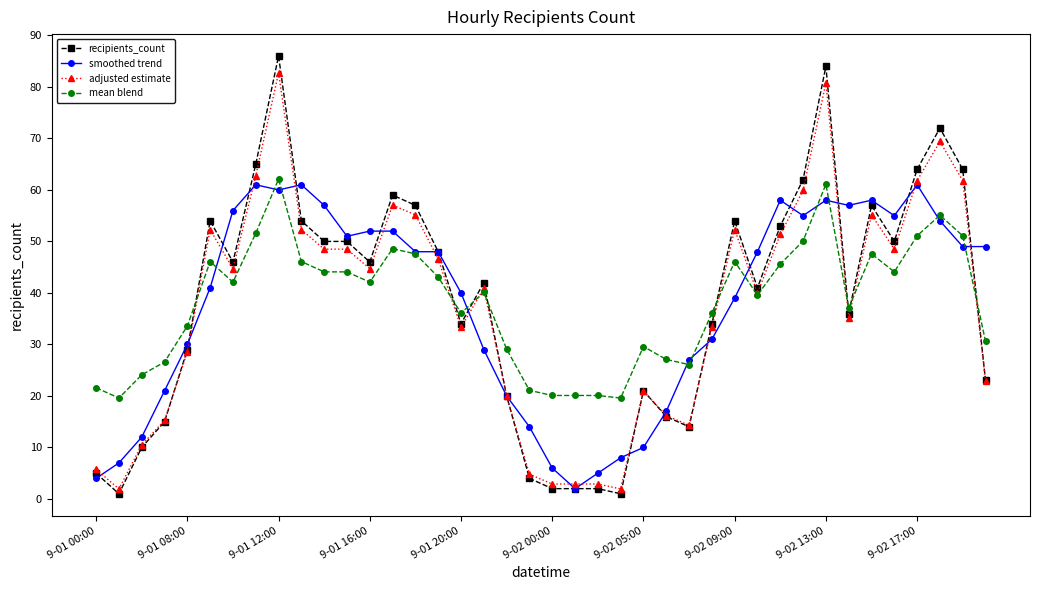

What is the value of the recipients_count point at the 26th from the left?

16.0